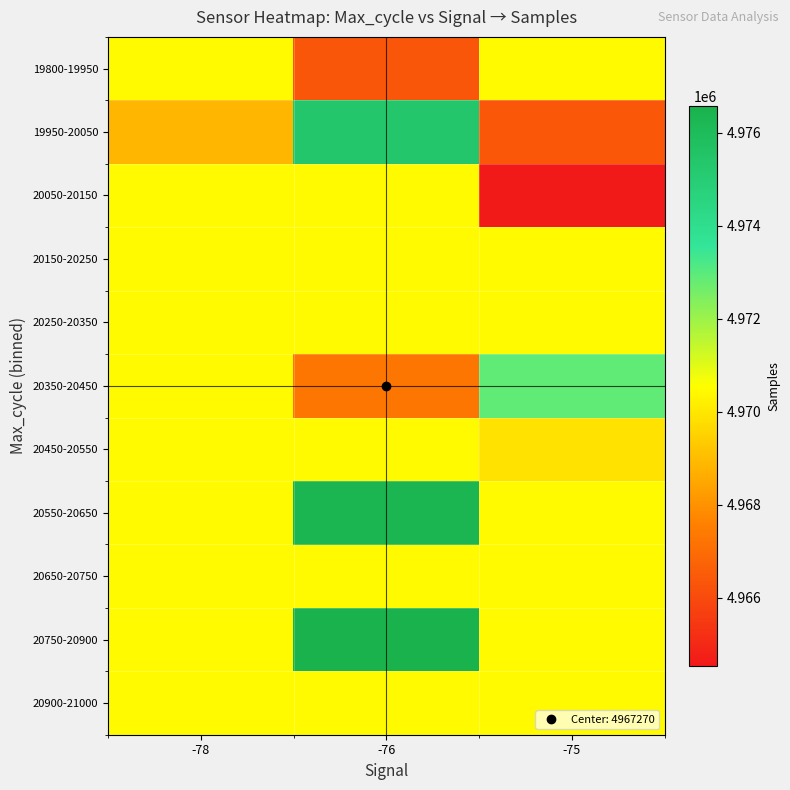

What is the difference between the highest and lowest values at -75?

8351.9